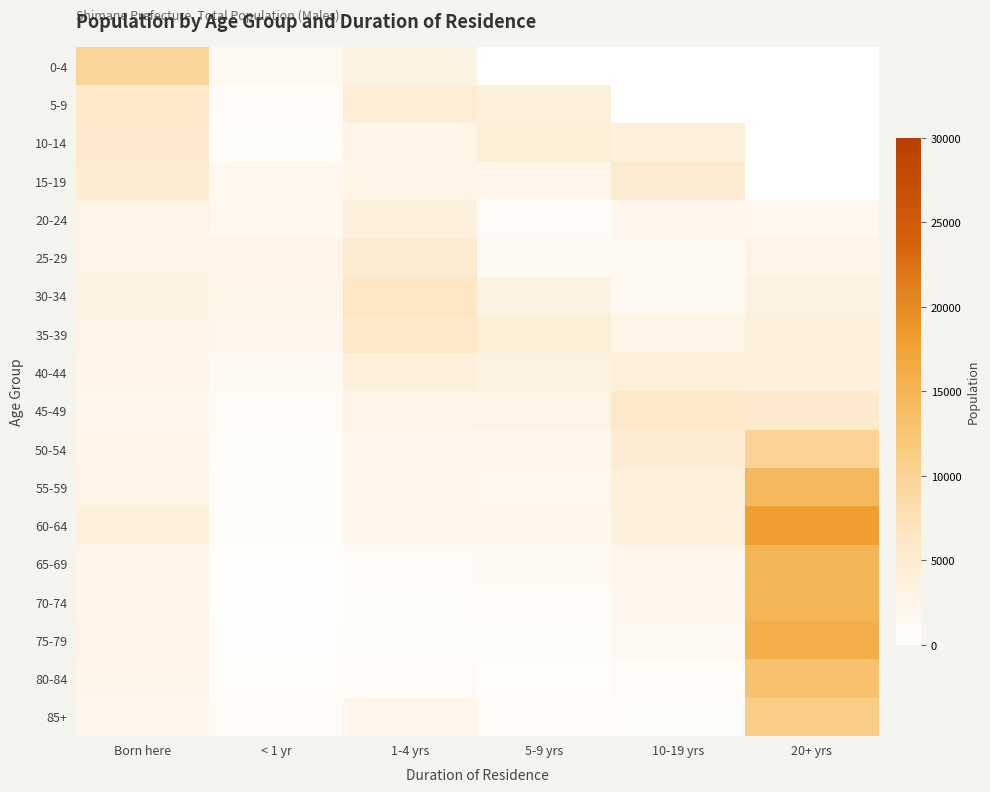

What is the difference between the highest and lowest values at 10-19 yrs?

5754